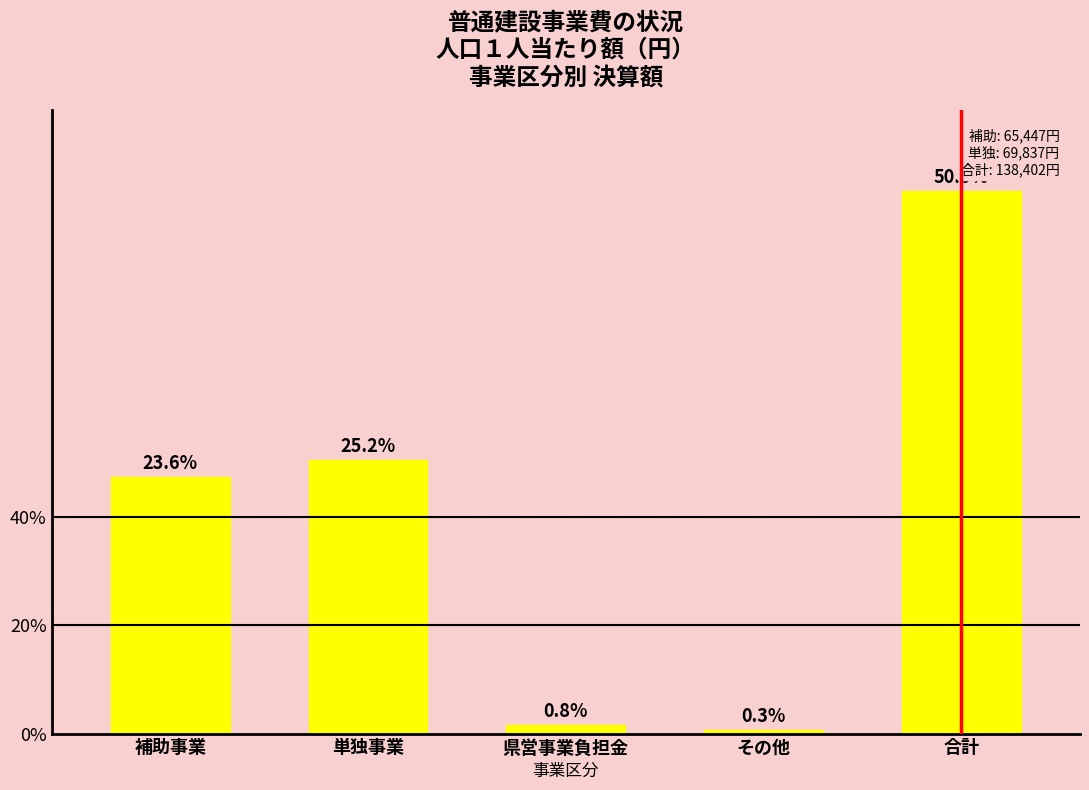

Which label corresponds to the smallest value in the chart?

その他